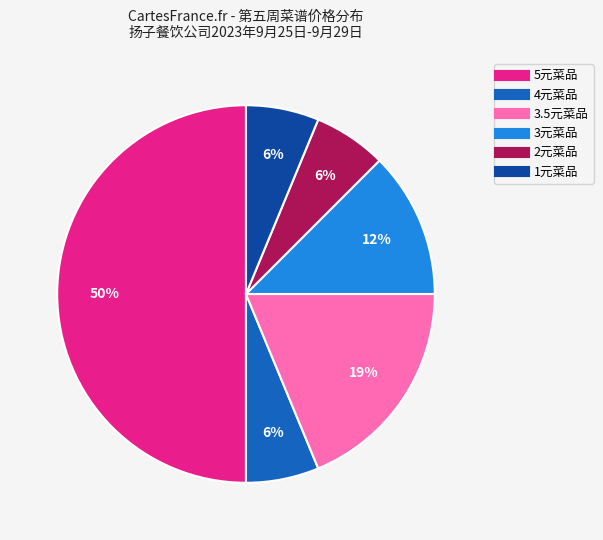

To the nearest percent, what is the difference between the largest and smallest slice percentages?

44%